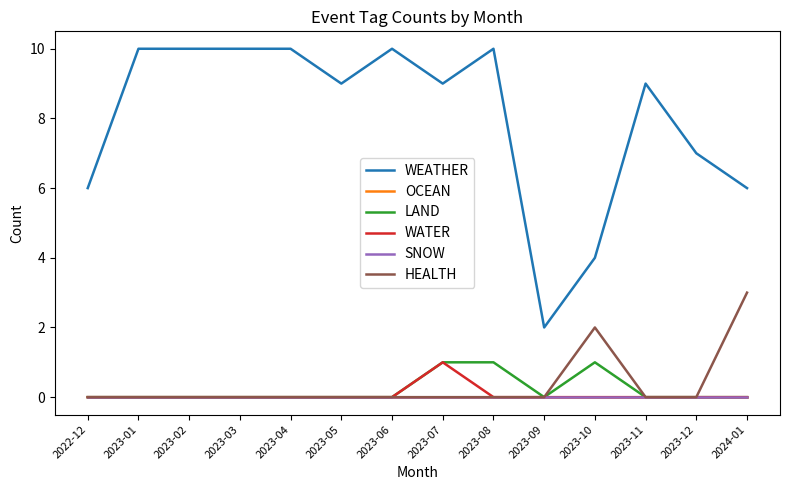

True or false: SNOW and WEATHER cross at least once.

False